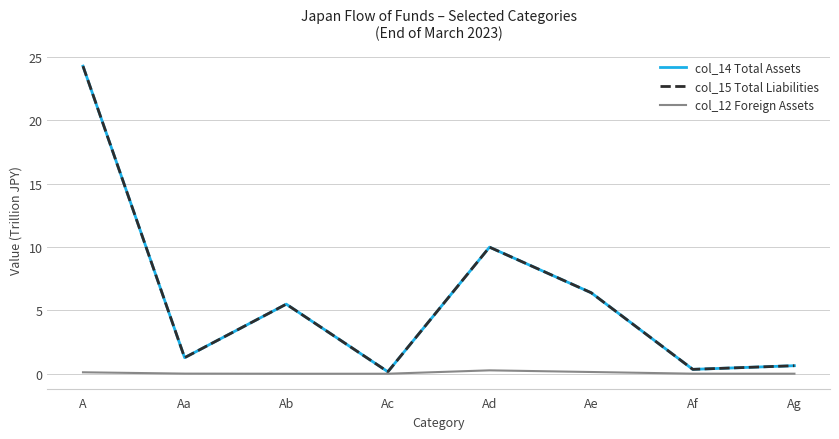

Is this an area chart (filled region under the line)?

No